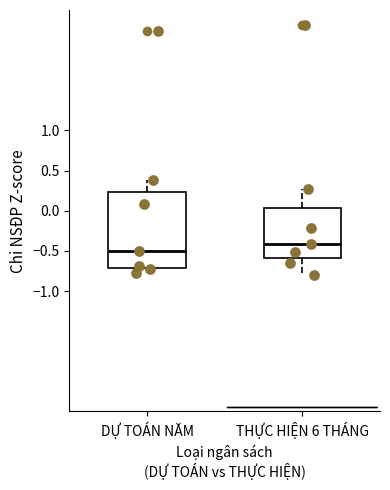

Where does the lower whisker of the box for THỰC HIỆN 6 THÁNG end on the y-axis? The values are not printed on the chart, so give them approximately, as read against the axis.

-0.80